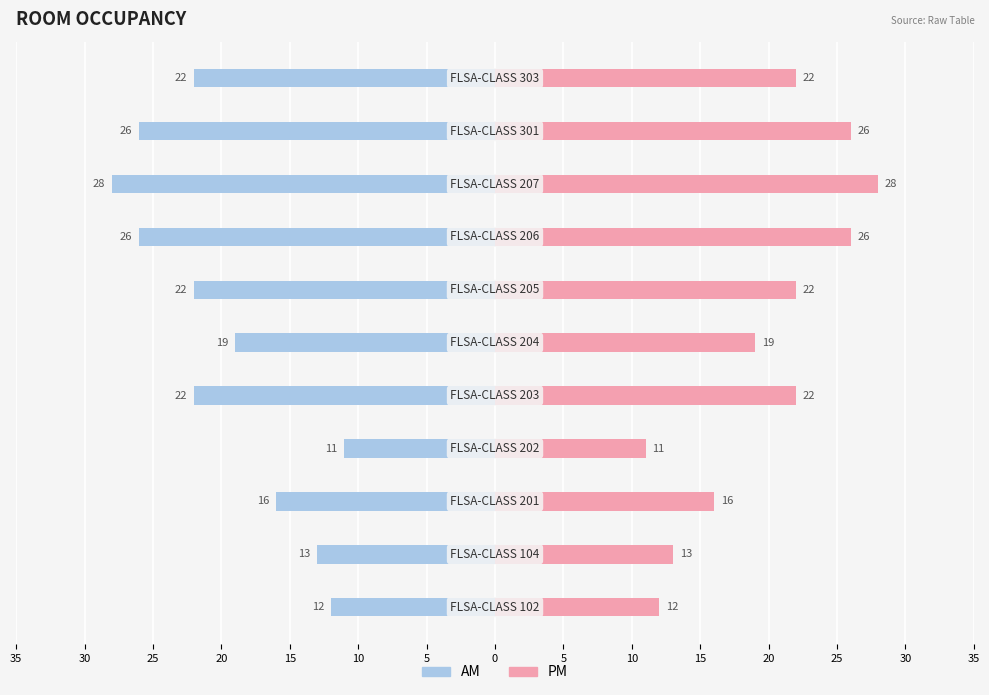

Which series has the largest total across all categories?

PM